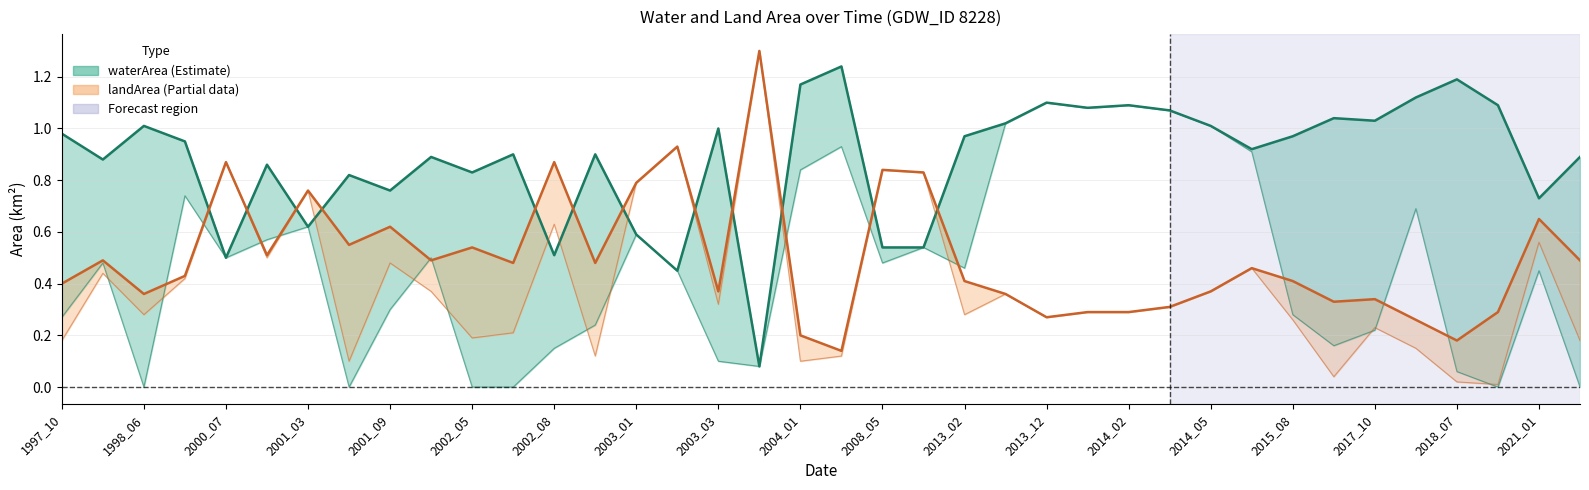

True or false: landArea and origlandArea cross at least once.

False